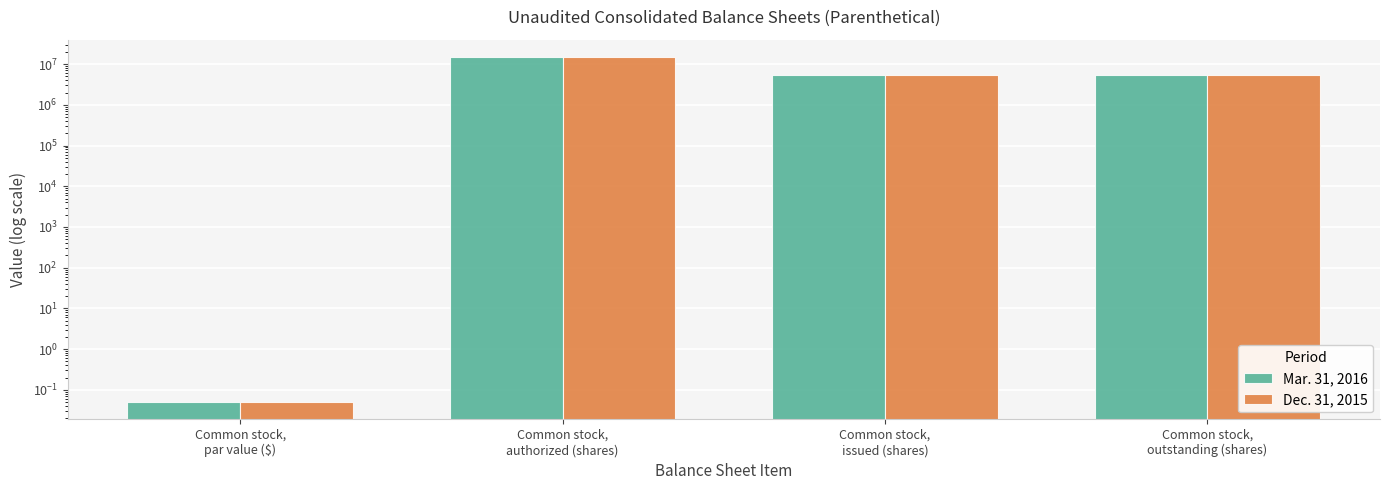

Reading left to right, what are all the values shown in this chart?

Mar. 31, 2016: 0.1	15000000.0	5399342.0	5399342.0
Dec. 31, 2015: 0.1	15000000.0	5375532.0	5375532.0